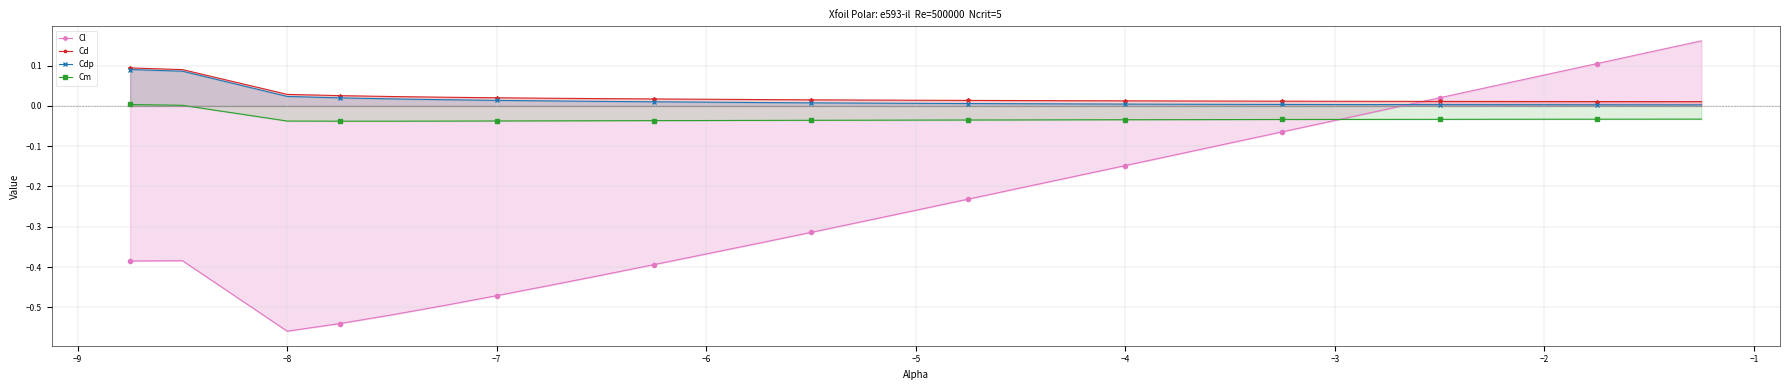

Reading left to right, extract all data points from this chart.

Cl: -0.4	-0.4	-0.6	-0.5	-0.5	-0.5	-0.5	-0.4	-0.4	-0.4	-0.4	-0.3	-0.3	-0.3	-0.3	-0.2	-0.2	-0.2	-0.1	-0.1	-0.1	-0.1	-0.0	-0.0	0.0	0.0	0.1	0.1	0.1	0.2
Cd: 0.1	0.1	0.0	0.0	0.0	0.0	0.0	0.0	0.0	0.0	0.0	0.0	0.0	0.0	0.0	0.0	0.0	0.0	0.0	0.0	0.0	0.0	0.0	0.0	0.0	0.0	0.0	0.0	0.0	0.0
Cdp: 0.1	0.1	0.0	0.0	0.0	0.0	0.0	0.0	0.0	0.0	0.0	0.0	0.0	0.0	0.0	0.0	0.0	0.0	0.0	0.0	0.0	0.0	0.0	0.0	0.0	0.0	0.0	0.0	0.0	0.0
Cm: 0.0	0.0	-0.0	-0.0	-0.0	-0.0	-0.0	-0.0	-0.0	-0.0	-0.0	-0.0	-0.0	-0.0	-0.0	-0.0	-0.0	-0.0	-0.0	-0.0	-0.0	-0.0	-0.0	-0.0	-0.0	-0.0	-0.0	-0.0	-0.0	-0.0